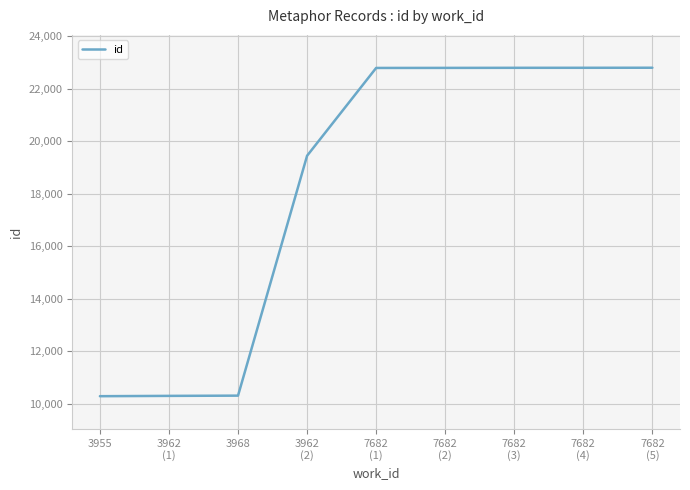

What is the smallest value displayed?

10283